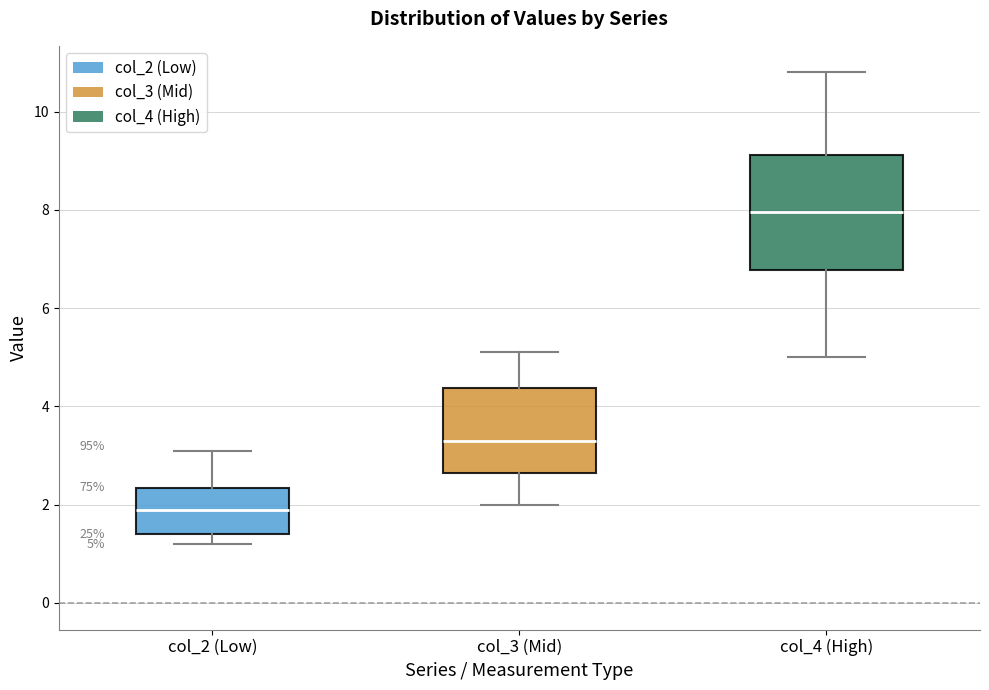

Which box has the lowest median line?

col_2 (Low)